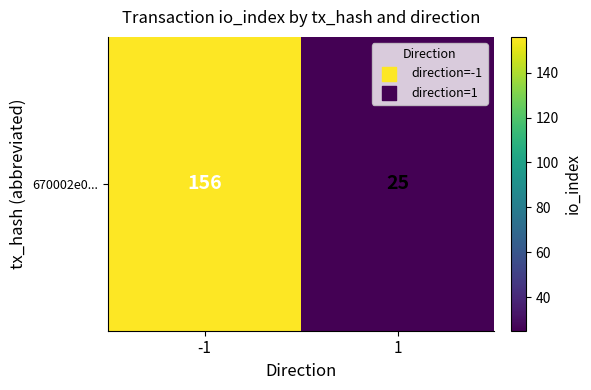

Which category has the lowest value across all series?

1